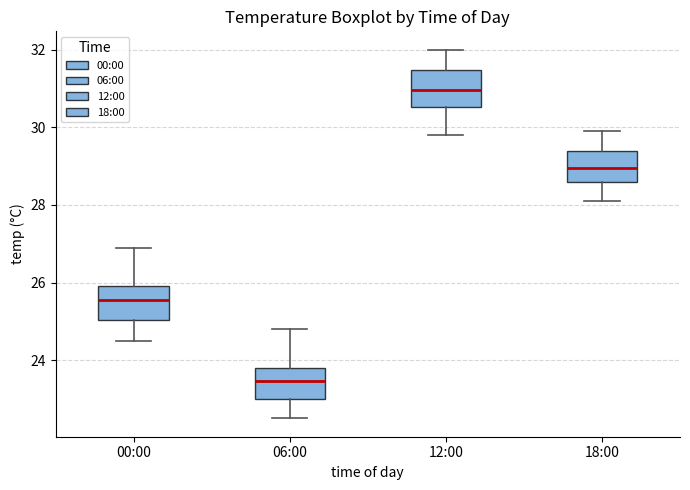

Reading left to right, read every box against the y-axis: the position of its median line, the range the box covers, and the ends of its whiskers. The values are not printed on the chart, so give them approximately, as read against the axis.

00:00: median 25.6, box 25.0 to 26.0, whiskers 24.6 to 27.0
06:00: median 23.4, box 23.0 to 23.8, whiskers 22.6 to 24.8
12:00: median 31.0, box 30.6 to 31.4, whiskers 29.8 to 32.0
18:00: median 29.0, box 28.6 to 29.4, whiskers 28.2 to 30.0